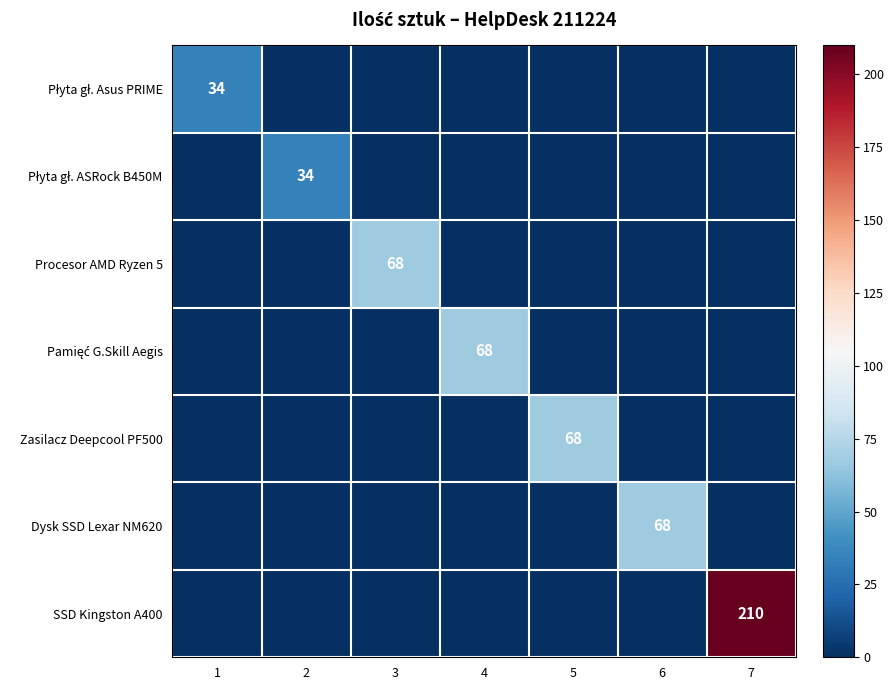

At which category is the sum across all series the highest?

7